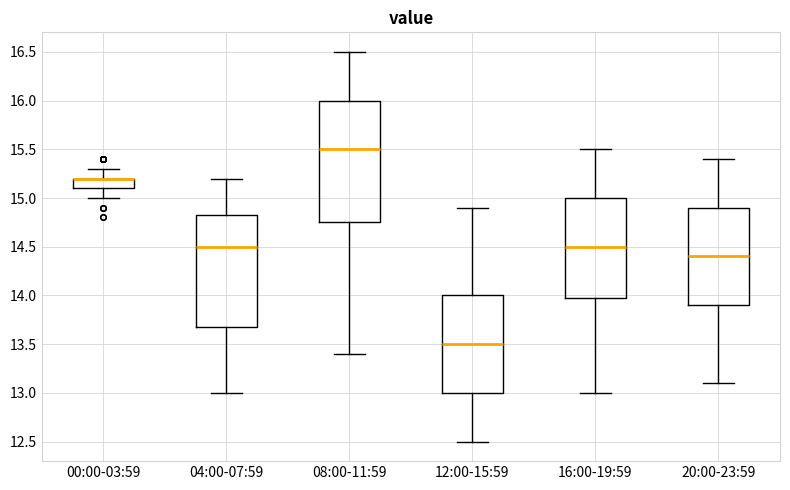

Reading left to right, read every box against the y-axis: the position of its median line, the range the box covers, and the ends of its whiskers. The values are not printed on the chart, so give them approximately, as read against the axis.

00:00-03:59: median 15.20 (drawn on the box's upper edge), box 15.10 to 15.20, whiskers 15.00 to 15.30
04:00-07:59: median 14.50, box 13.70 to 14.85, whiskers 13.00 to 15.20
08:00-11:59: median 15.50, box 14.75 to 16.00, whiskers 13.40 to 16.50
12:00-15:59: median 13.50, box 13.00 to 14.00, whiskers 12.50 to 14.90
16:00-19:59: median 14.50, box 14.00 to 15.00, whiskers 13.00 to 15.50
20:00-23:59: median 14.40, box 13.90 to 14.90, whiskers 13.10 to 15.40